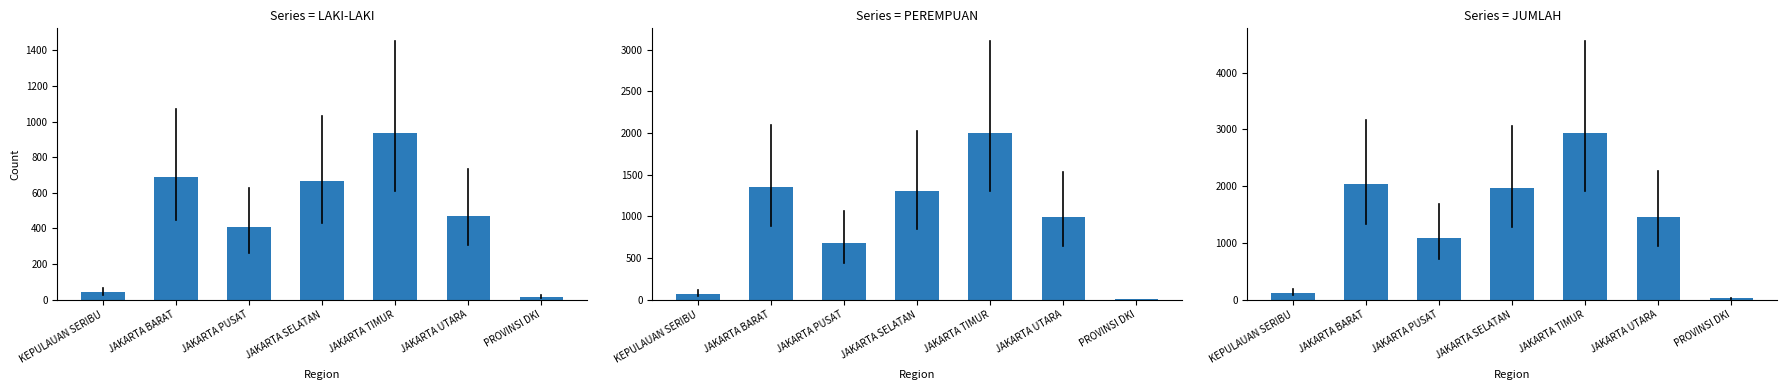

How many values in the PEREMPUAN series are below 989?

3